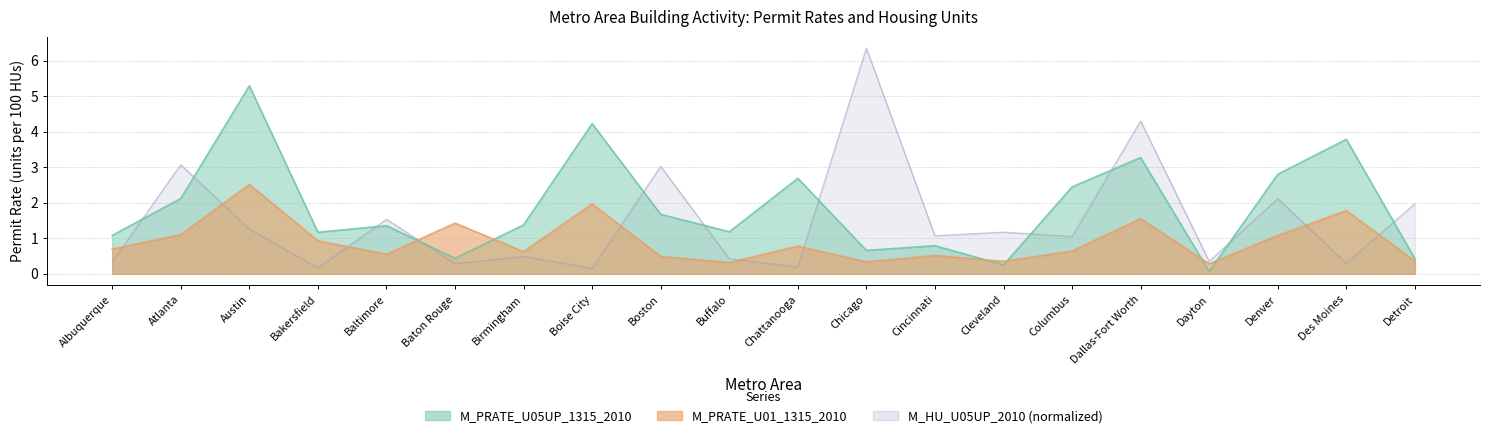

Where do M_HU_U05UP_2010_normalized and M_PRATE_U01_1315_2010 first cross each other?

Albuquerque and Atlanta